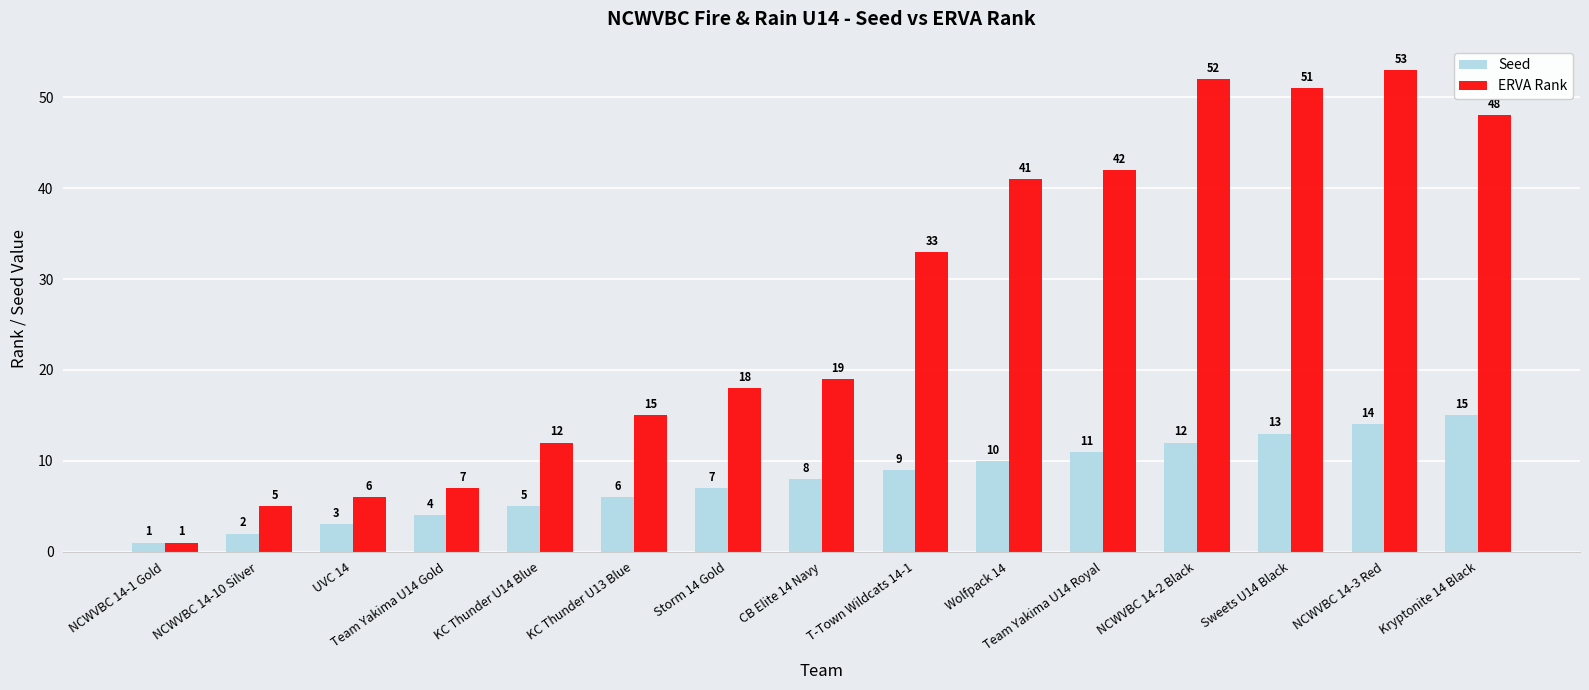

What are all the series names shown in the legend?

Seed, ERVA Rank